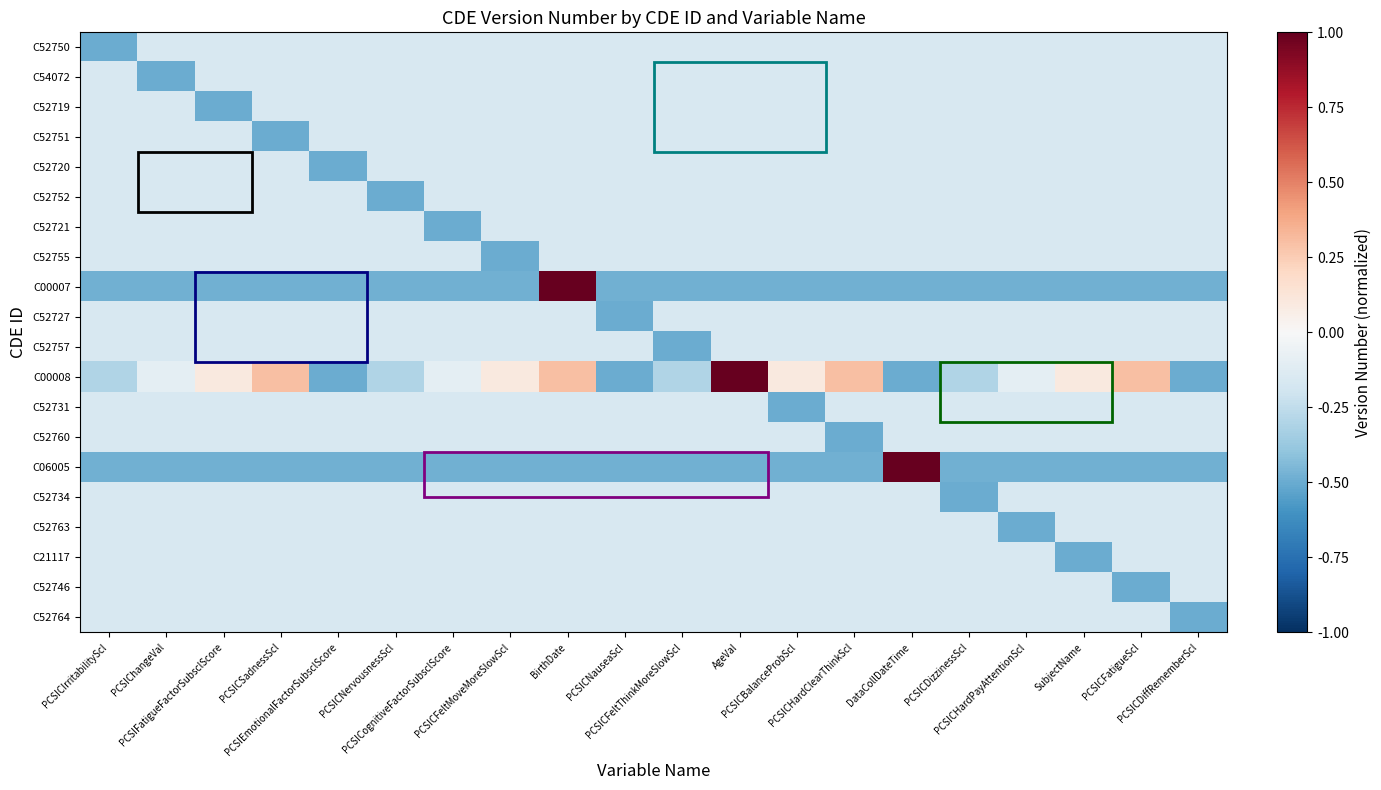

Reading left to right, transcribe all the data shown in this chart.

C52750: PCSICIrritabilityScl=-0.5	PCSIChangeVal=-0.2	PCSIFatigueFactorSubsclScore=-0.2	PCSICSadnessScl=-0.2	PCSIEmotionalFactorSubsclScore=-0.2	PCSICNervousnessScl=-0.2	PCSICognitiveFactorSubsclScore=-0.2	PCSICFeltMoveMoreSlowScl=-0.2	BirthDate=-0.2	PCSICNauseaScl=-0.2	PCSICFeltThinkMoreSlowScl=-0.2	AgeVal=-0.2	PCSICBalanceProbScl=-0.2	PCSICHardClearThinkScl=-0.2	DataCollDateTime=-0.2	PCSICDizzinessScl=-0.2	PCSICHardPayAttentionScl=-0.2	SubjectName=-0.2	PCSICFatigueScl=-0.2	PCSICDiffRememberScl=-0.2
C54072: PCSICIrritabilityScl=-0.2	PCSIChangeVal=-0.5	PCSIFatigueFactorSubsclScore=-0.2	PCSICSadnessScl=-0.2	PCSIEmotionalFactorSubsclScore=-0.2	PCSICNervousnessScl=-0.2	PCSICognitiveFactorSubsclScore=-0.2	PCSICFeltMoveMoreSlowScl=-0.2	BirthDate=-0.2	PCSICNauseaScl=-0.2	PCSICFeltThinkMoreSlowScl=-0.2	AgeVal=-0.2	PCSICBalanceProbScl=-0.2	PCSICHardClearThinkScl=-0.2	DataCollDateTime=-0.2	PCSICDizzinessScl=-0.2	PCSICHardPayAttentionScl=-0.2	SubjectName=-0.2	PCSICFatigueScl=-0.2	PCSICDiffRememberScl=-0.2
C52719: PCSICIrritabilityScl=-0.2	PCSIChangeVal=-0.2	PCSIFatigueFactorSubsclScore=-0.5	PCSICSadnessScl=-0.2	PCSIEmotionalFactorSubsclScore=-0.2	PCSICNervousnessScl=-0.2	PCSICognitiveFactorSubsclScore=-0.2	PCSICFeltMoveMoreSlowScl=-0.2	BirthDate=-0.2	PCSICNauseaScl=-0.2	PCSICFeltThinkMoreSlowScl=-0.2	AgeVal=-0.2	PCSICBalanceProbScl=-0.2	PCSICHardClearThinkScl=-0.2	DataCollDateTime=-0.2	PCSICDizzinessScl=-0.2	PCSICHardPayAttentionScl=-0.2	SubjectName=-0.2	PCSICFatigueScl=-0.2	PCSICDiffRememberScl=-0.2
C52751: PCSICIrritabilityScl=-0.2	PCSIChangeVal=-0.2	PCSIFatigueFactorSubsclScore=-0.2	PCSICSadnessScl=-0.5	PCSIEmotionalFactorSubsclScore=-0.2	PCSICNervousnessScl=-0.2	PCSICognitiveFactorSubsclScore=-0.2	PCSICFeltMoveMoreSlowScl=-0.2	BirthDate=-0.2	PCSICNauseaScl=-0.2	PCSICFeltThinkMoreSlowScl=-0.2	AgeVal=-0.2	PCSICBalanceProbScl=-0.2	PCSICHardClearThinkScl=-0.2	DataCollDateTime=-0.2	PCSICDizzinessScl=-0.2	PCSICHardPayAttentionScl=-0.2	SubjectName=-0.2	PCSICFatigueScl=-0.2	PCSICDiffRememberScl=-0.2
C52720: PCSICIrritabilityScl=-0.2	PCSIChangeVal=-0.2	PCSIFatigueFactorSubsclScore=-0.2	PCSICSadnessScl=-0.2	PCSIEmotionalFactorSubsclScore=-0.5	PCSICNervousnessScl=-0.2	PCSICognitiveFactorSubsclScore=-0.2	PCSICFeltMoveMoreSlowScl=-0.2	BirthDate=-0.2	PCSICNauseaScl=-0.2	PCSICFeltThinkMoreSlowScl=-0.2	AgeVal=-0.2	PCSICBalanceProbScl=-0.2	PCSICHardClearThinkScl=-0.2	DataCollDateTime=-0.2	PCSICDizzinessScl=-0.2	PCSICHardPayAttentionScl=-0.2	SubjectName=-0.2	PCSICFatigueScl=-0.2	PCSICDiffRememberScl=-0.2
C52752: PCSICIrritabilityScl=-0.2	PCSIChangeVal=-0.2	PCSIFatigueFactorSubsclScore=-0.2	PCSICSadnessScl=-0.2	PCSIEmotionalFactorSubsclScore=-0.2	PCSICNervousnessScl=-0.5	PCSICognitiveFactorSubsclScore=-0.2	PCSICFeltMoveMoreSlowScl=-0.2	BirthDate=-0.2	PCSICNauseaScl=-0.2	PCSICFeltThinkMoreSlowScl=-0.2	AgeVal=-0.2	PCSICBalanceProbScl=-0.2	PCSICHardClearThinkScl=-0.2	DataCollDateTime=-0.2	PCSICDizzinessScl=-0.2	PCSICHardPayAttentionScl=-0.2	SubjectName=-0.2	PCSICFatigueScl=-0.2	PCSICDiffRememberScl=-0.2
C52721: PCSICIrritabilityScl=-0.2	PCSIChangeVal=-0.2	PCSIFatigueFactorSubsclScore=-0.2	PCSICSadnessScl=-0.2	PCSIEmotionalFactorSubsclScore=-0.2	PCSICNervousnessScl=-0.2	PCSICognitiveFactorSubsclScore=-0.5	PCSICFeltMoveMoreSlowScl=-0.2	BirthDate=-0.2	PCSICNauseaScl=-0.2	PCSICFeltThinkMoreSlowScl=-0.2	AgeVal=-0.2	PCSICBalanceProbScl=-0.2	PCSICHardClearThinkScl=-0.2	DataCollDateTime=-0.2	PCSICDizzinessScl=-0.2	PCSICHardPayAttentionScl=-0.2	SubjectName=-0.2	PCSICFatigueScl=-0.2	PCSICDiffRememberScl=-0.2
C52755: PCSICIrritabilityScl=-0.2	PCSIChangeVal=-0.2	PCSIFatigueFactorSubsclScore=-0.2	PCSICSadnessScl=-0.2	PCSIEmotionalFactorSubsclScore=-0.2	PCSICNervousnessScl=-0.2	PCSICognitiveFactorSubsclScore=-0.2	PCSICFeltMoveMoreSlowScl=-0.5	BirthDate=-0.2	PCSICNauseaScl=-0.2	PCSICFeltThinkMoreSlowScl=-0.2	AgeVal=-0.2	PCSICBalanceProbScl=-0.2	PCSICHardClearThinkScl=-0.2	DataCollDateTime=-0.2	PCSICDizzinessScl=-0.2	PCSICHardPayAttentionScl=-0.2	SubjectName=-0.2	PCSICFatigueScl=-0.2	PCSICDiffRememberScl=-0.2
C00007: PCSICIrritabilityScl=-0.5	PCSIChangeVal=-0.5	PCSIFatigueFactorSubsclScore=-0.5	PCSICSadnessScl=-0.5	PCSIEmotionalFactorSubsclScore=-0.5	PCSICNervousnessScl=-0.5	PCSICognitiveFactorSubsclScore=-0.5	PCSICFeltMoveMoreSlowScl=-0.5	BirthDate=1.0	PCSICNauseaScl=-0.5	PCSICFeltThinkMoreSlowScl=-0.5	AgeVal=-0.5	PCSICBalanceProbScl=-0.5	PCSICHardClearThinkScl=-0.5	DataCollDateTime=-0.5	PCSICDizzinessScl=-0.5	PCSICHardPayAttentionScl=-0.5	SubjectName=-0.5	PCSICFatigueScl=-0.5	PCSICDiffRememberScl=-0.5
C52727: PCSICIrritabilityScl=-0.2	PCSIChangeVal=-0.2	PCSIFatigueFactorSubsclScore=-0.2	PCSICSadnessScl=-0.2	PCSIEmotionalFactorSubsclScore=-0.2	PCSICNervousnessScl=-0.2	PCSICognitiveFactorSubsclScore=-0.2	PCSICFeltMoveMoreSlowScl=-0.2	BirthDate=-0.2	PCSICNauseaScl=-0.5	PCSICFeltThinkMoreSlowScl=-0.2	AgeVal=-0.2	PCSICBalanceProbScl=-0.2	PCSICHardClearThinkScl=-0.2	DataCollDateTime=-0.2	PCSICDizzinessScl=-0.2	PCSICHardPayAttentionScl=-0.2	SubjectName=-0.2	PCSICFatigueScl=-0.2	PCSICDiffRememberScl=-0.2
C52757: PCSICIrritabilityScl=-0.2	PCSIChangeVal=-0.2	PCSIFatigueFactorSubsclScore=-0.2	PCSICSadnessScl=-0.2	PCSIEmotionalFactorSubsclScore=-0.2	PCSICNervousnessScl=-0.2	PCSICognitiveFactorSubsclScore=-0.2	PCSICFeltMoveMoreSlowScl=-0.2	BirthDate=-0.2	PCSICNauseaScl=-0.2	PCSICFeltThinkMoreSlowScl=-0.5	AgeVal=-0.2	PCSICBalanceProbScl=-0.2	PCSICHardClearThinkScl=-0.2	DataCollDateTime=-0.2	PCSICDizzinessScl=-0.2	PCSICHardPayAttentionScl=-0.2	SubjectName=-0.2	PCSICFatigueScl=-0.2	PCSICDiffRememberScl=-0.2
C00008: PCSICIrritabilityScl=-0.3	PCSIChangeVal=-0.1	PCSIFatigueFactorSubsclScore=0.1	PCSICSadnessScl=0.3	PCSIEmotionalFactorSubsclScore=-0.5	PCSICNervousnessScl=-0.3	PCSICognitiveFactorSubsclScore=-0.1	PCSICFeltMoveMoreSlowScl=0.1	BirthDate=0.3	PCSICNauseaScl=-0.5	PCSICFeltThinkMoreSlowScl=-0.3	AgeVal=1.0	PCSICBalanceProbScl=0.1	PCSICHardClearThinkScl=0.3	DataCollDateTime=-0.5	PCSICDizzinessScl=-0.3	PCSICHardPayAttentionScl=-0.1	SubjectName=0.1	PCSICFatigueScl=0.3	PCSICDiffRememberScl=-0.5
C52731: PCSICIrritabilityScl=-0.2	PCSIChangeVal=-0.2	PCSIFatigueFactorSubsclScore=-0.2	PCSICSadnessScl=-0.2	PCSIEmotionalFactorSubsclScore=-0.2	PCSICNervousnessScl=-0.2	PCSICognitiveFactorSubsclScore=-0.2	PCSICFeltMoveMoreSlowScl=-0.2	BirthDate=-0.2	PCSICNauseaScl=-0.2	PCSICFeltThinkMoreSlowScl=-0.2	AgeVal=-0.2	PCSICBalanceProbScl=-0.5	PCSICHardClearThinkScl=-0.2	DataCollDateTime=-0.2	PCSICDizzinessScl=-0.2	PCSICHardPayAttentionScl=-0.2	SubjectName=-0.2	PCSICFatigueScl=-0.2	PCSICDiffRememberScl=-0.2
C52760: PCSICIrritabilityScl=-0.2	PCSIChangeVal=-0.2	PCSIFatigueFactorSubsclScore=-0.2	PCSICSadnessScl=-0.2	PCSIEmotionalFactorSubsclScore=-0.2	PCSICNervousnessScl=-0.2	PCSICognitiveFactorSubsclScore=-0.2	PCSICFeltMoveMoreSlowScl=-0.2	BirthDate=-0.2	PCSICNauseaScl=-0.2	PCSICFeltThinkMoreSlowScl=-0.2	AgeVal=-0.2	PCSICBalanceProbScl=-0.2	PCSICHardClearThinkScl=-0.5	DataCollDateTime=-0.2	PCSICDizzinessScl=-0.2	PCSICHardPayAttentionScl=-0.2	SubjectName=-0.2	PCSICFatigueScl=-0.2	PCSICDiffRememberScl=-0.2
C06005: PCSICIrritabilityScl=-0.5	PCSIChangeVal=-0.5	PCSIFatigueFactorSubsclScore=-0.5	PCSICSadnessScl=-0.5	PCSIEmotionalFactorSubsclScore=-0.5	PCSICNervousnessScl=-0.5	PCSICognitiveFactorSubsclScore=-0.5	PCSICFeltMoveMoreSlowScl=-0.5	BirthDate=-0.5	PCSICNauseaScl=-0.5	PCSICFeltThinkMoreSlowScl=-0.5	AgeVal=-0.5	PCSICBalanceProbScl=-0.5	PCSICHardClearThinkScl=-0.5	DataCollDateTime=1.0	PCSICDizzinessScl=-0.5	PCSICHardPayAttentionScl=-0.5	SubjectName=-0.5	PCSICFatigueScl=-0.5	PCSICDiffRememberScl=-0.5
C52734: PCSICIrritabilityScl=-0.2	PCSIChangeVal=-0.2	PCSIFatigueFactorSubsclScore=-0.2	PCSICSadnessScl=-0.2	PCSIEmotionalFactorSubsclScore=-0.2	PCSICNervousnessScl=-0.2	PCSICognitiveFactorSubsclScore=-0.2	PCSICFeltMoveMoreSlowScl=-0.2	BirthDate=-0.2	PCSICNauseaScl=-0.2	PCSICFeltThinkMoreSlowScl=-0.2	AgeVal=-0.2	PCSICBalanceProbScl=-0.2	PCSICHardClearThinkScl=-0.2	DataCollDateTime=-0.2	PCSICDizzinessScl=-0.5	PCSICHardPayAttentionScl=-0.2	SubjectName=-0.2	PCSICFatigueScl=-0.2	PCSICDiffRememberScl=-0.2
C52763: PCSICIrritabilityScl=-0.2	PCSIChangeVal=-0.2	PCSIFatigueFactorSubsclScore=-0.2	PCSICSadnessScl=-0.2	PCSIEmotionalFactorSubsclScore=-0.2	PCSICNervousnessScl=-0.2	PCSICognitiveFactorSubsclScore=-0.2	PCSICFeltMoveMoreSlowScl=-0.2	BirthDate=-0.2	PCSICNauseaScl=-0.2	PCSICFeltThinkMoreSlowScl=-0.2	AgeVal=-0.2	PCSICBalanceProbScl=-0.2	PCSICHardClearThinkScl=-0.2	DataCollDateTime=-0.2	PCSICDizzinessScl=-0.2	PCSICHardPayAttentionScl=-0.5	SubjectName=-0.2	PCSICFatigueScl=-0.2	PCSICDiffRememberScl=-0.2
C21117: PCSICIrritabilityScl=-0.2	PCSIChangeVal=-0.2	PCSIFatigueFactorSubsclScore=-0.2	PCSICSadnessScl=-0.2	PCSIEmotionalFactorSubsclScore=-0.2	PCSICNervousnessScl=-0.2	PCSICognitiveFactorSubsclScore=-0.2	PCSICFeltMoveMoreSlowScl=-0.2	BirthDate=-0.2	PCSICNauseaScl=-0.2	PCSICFeltThinkMoreSlowScl=-0.2	AgeVal=-0.2	PCSICBalanceProbScl=-0.2	PCSICHardClearThinkScl=-0.2	DataCollDateTime=-0.2	PCSICDizzinessScl=-0.2	PCSICHardPayAttentionScl=-0.2	SubjectName=-0.5	PCSICFatigueScl=-0.2	PCSICDiffRememberScl=-0.2
C52746: PCSICIrritabilityScl=-0.2	PCSIChangeVal=-0.2	PCSIFatigueFactorSubsclScore=-0.2	PCSICSadnessScl=-0.2	PCSIEmotionalFactorSubsclScore=-0.2	PCSICNervousnessScl=-0.2	PCSICognitiveFactorSubsclScore=-0.2	PCSICFeltMoveMoreSlowScl=-0.2	BirthDate=-0.2	PCSICNauseaScl=-0.2	PCSICFeltThinkMoreSlowScl=-0.2	AgeVal=-0.2	PCSICBalanceProbScl=-0.2	PCSICHardClearThinkScl=-0.2	DataCollDateTime=-0.2	PCSICDizzinessScl=-0.2	PCSICHardPayAttentionScl=-0.2	SubjectName=-0.2	PCSICFatigueScl=-0.5	PCSICDiffRememberScl=-0.2
C52764: PCSICIrritabilityScl=-0.2	PCSIChangeVal=-0.2	PCSIFatigueFactorSubsclScore=-0.2	PCSICSadnessScl=-0.2	PCSIEmotionalFactorSubsclScore=-0.2	PCSICNervousnessScl=-0.2	PCSICognitiveFactorSubsclScore=-0.2	PCSICFeltMoveMoreSlowScl=-0.2	BirthDate=-0.2	PCSICNauseaScl=-0.2	PCSICFeltThinkMoreSlowScl=-0.2	AgeVal=-0.2	PCSICBalanceProbScl=-0.2	PCSICHardClearThinkScl=-0.2	DataCollDateTime=-0.2	PCSICDizzinessScl=-0.2	PCSICHardPayAttentionScl=-0.2	SubjectName=-0.2	PCSICFatigueScl=-0.2	PCSICDiffRememberScl=-0.5